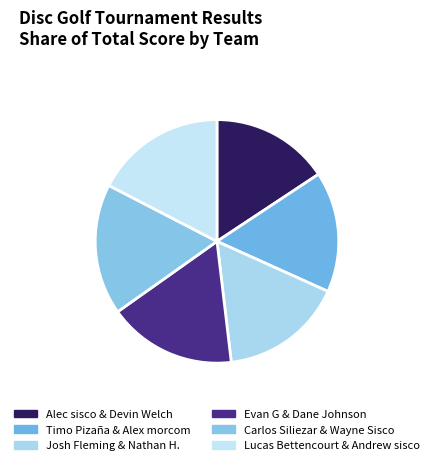

Between Josh Fleming & Nathan H. and Lucas Bettencourt & Andrew sisco, which is larger?

Lucas Bettencourt & Andrew sisco